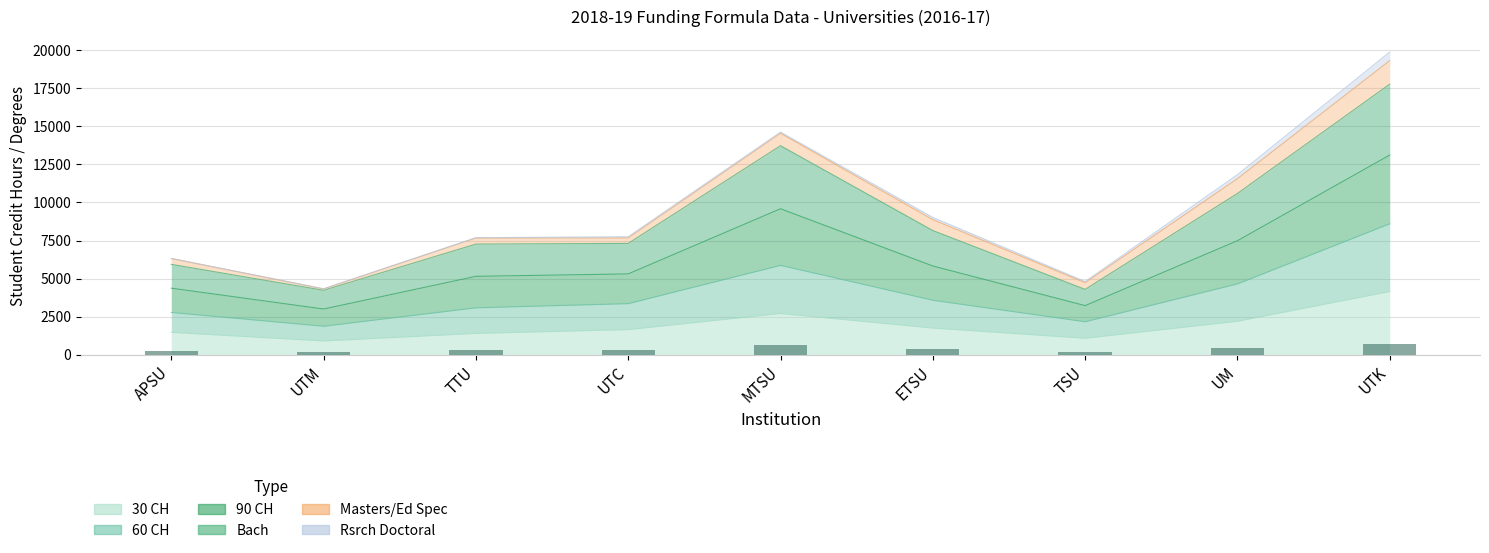

What is the total value across all series at MTSU?

26636.5